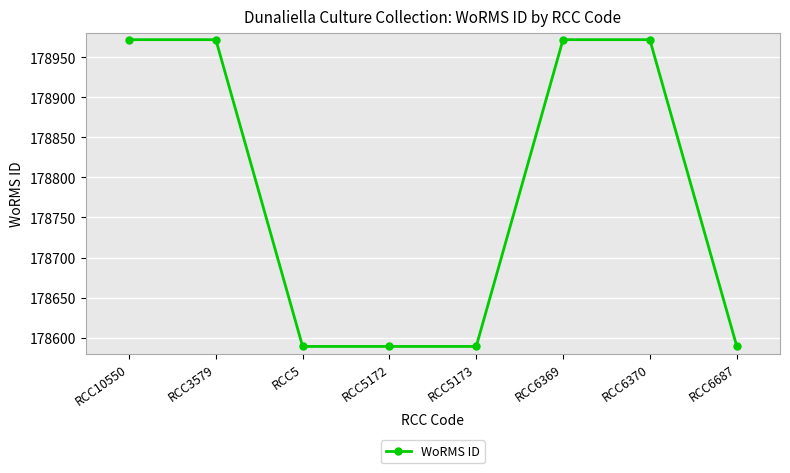

What is the sum of the values at RCC6687 and RCC10550?

357562